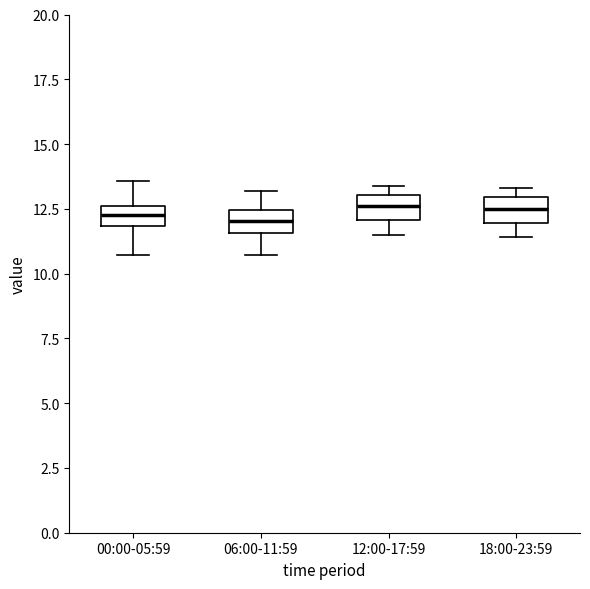

Where is the lower edge of the box for 18:00-23:59 on the y-axis? The values are not printed on the chart, so give them approximately, as read against the axis.

12.0